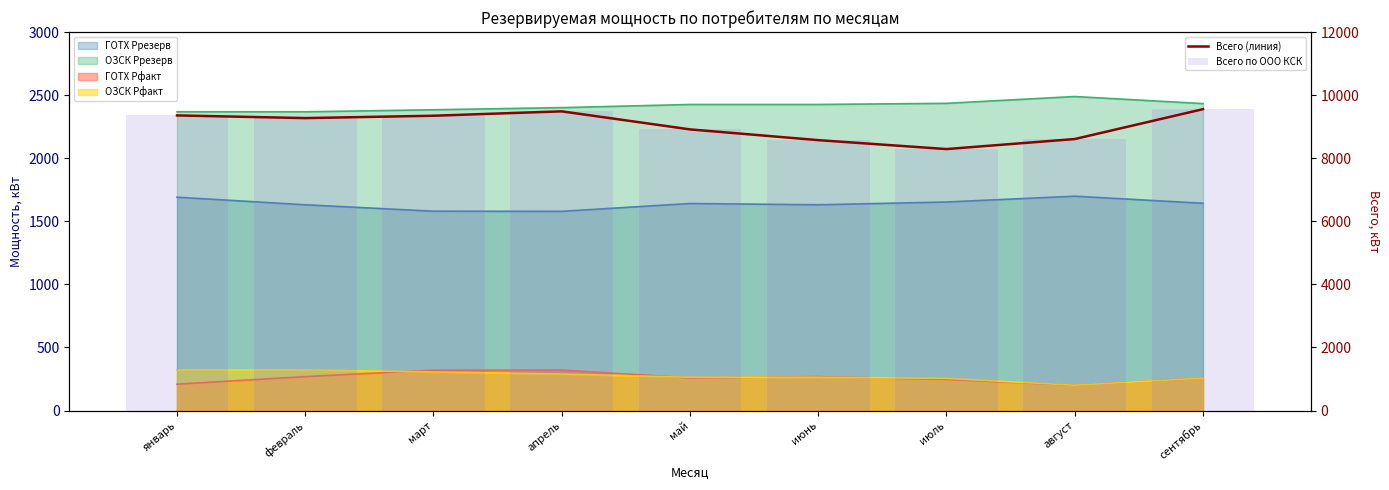

What is the total value across all series at сентябрь?

19110